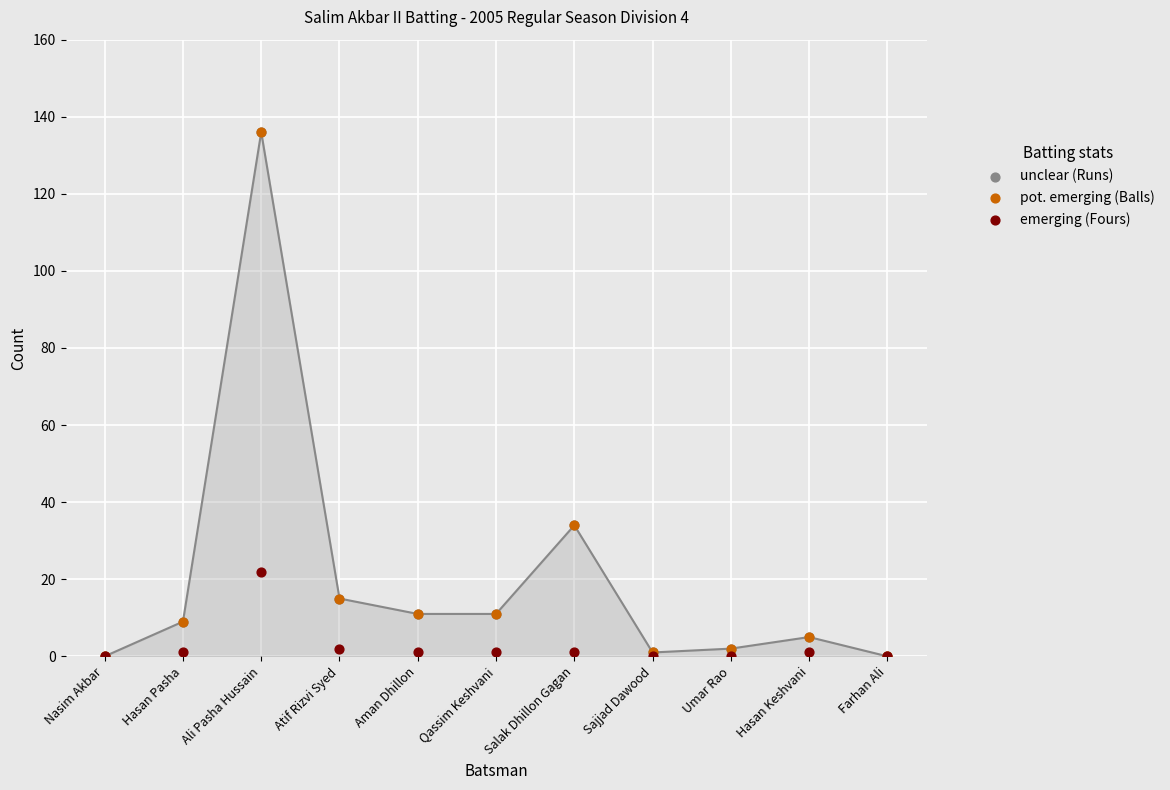

Which series reaches the minimum Y coordinate?

unclear (Runs)